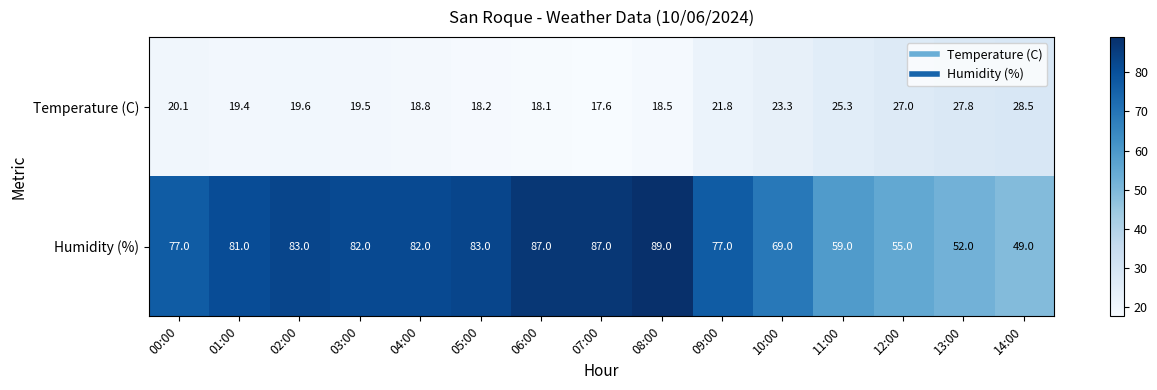

What is the difference between the second highest and minimum values in the Humidity (%) series?

38.0